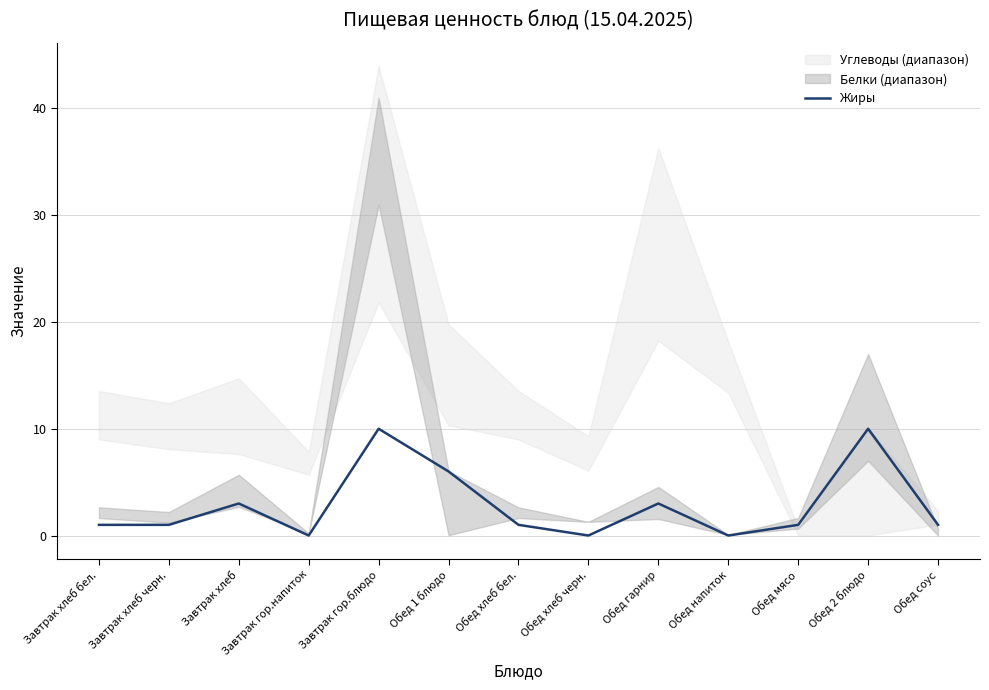

Where does the data first go above 1?

Завтрак хлеб